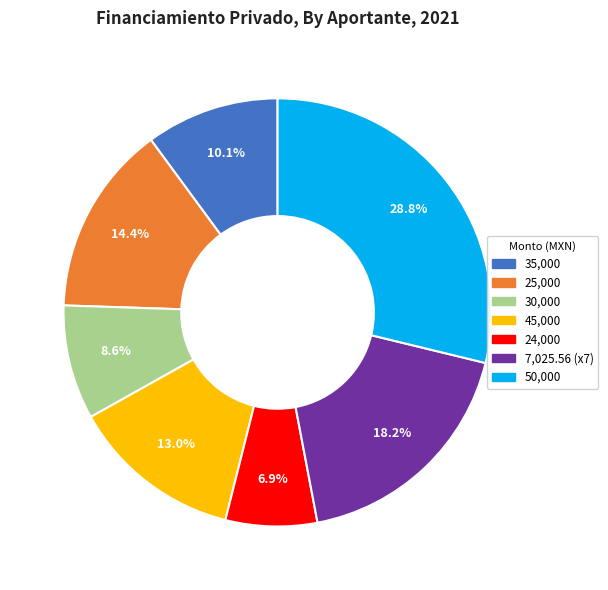

Does any single category account for the majority?

No